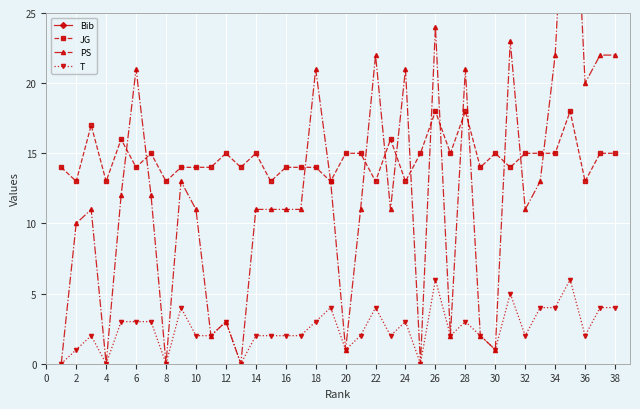

Rank the series by their maximum value, from highest to lowest.

Bib, PS, JG, T